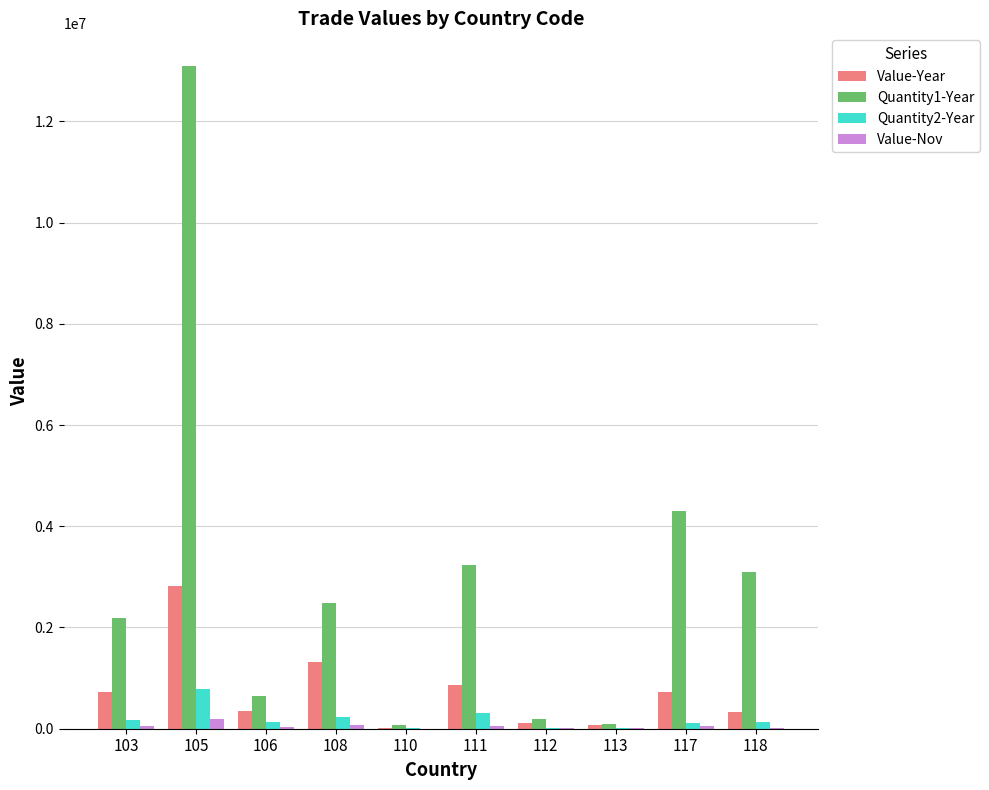

At which category is the sum across all series the highest?

105